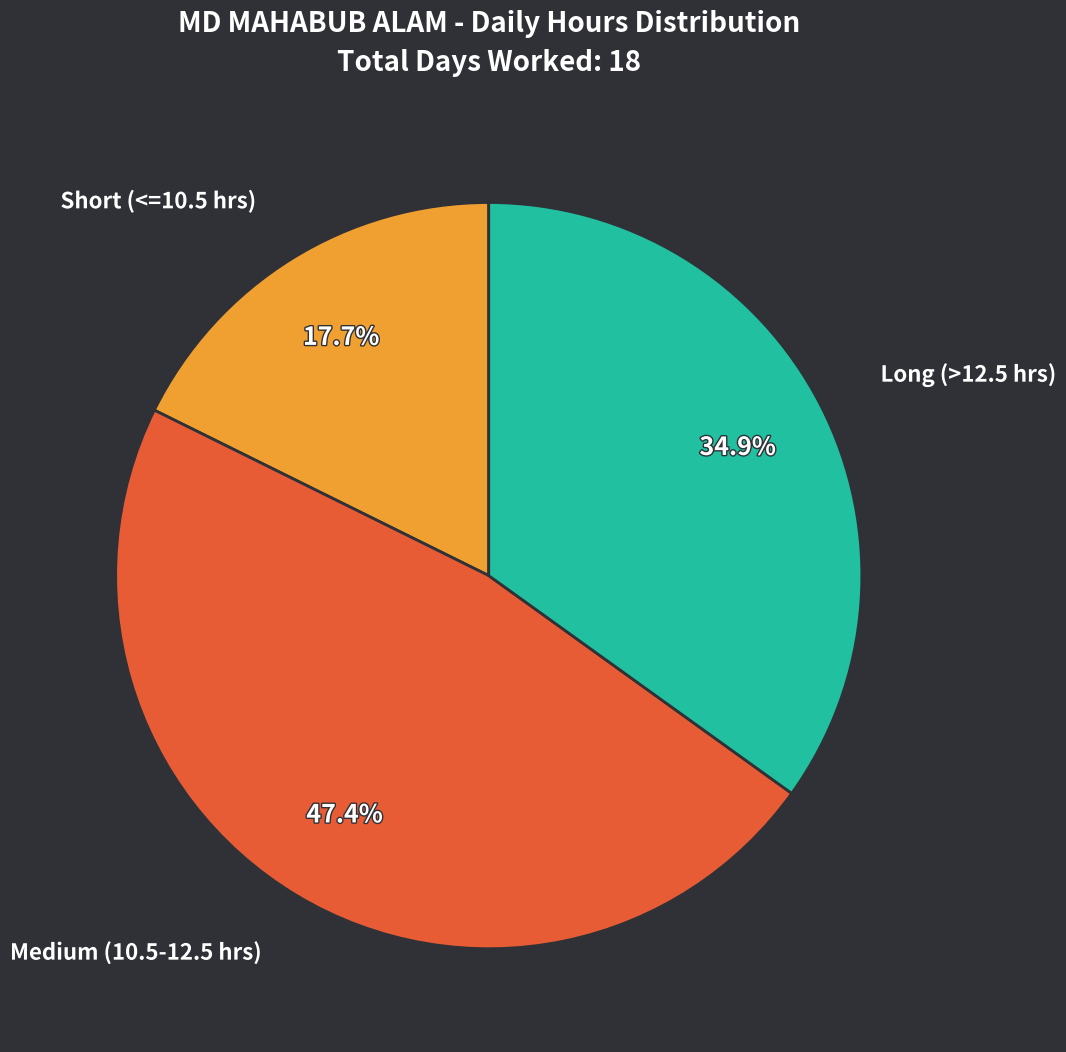

How many segments does this pie chart have?

3